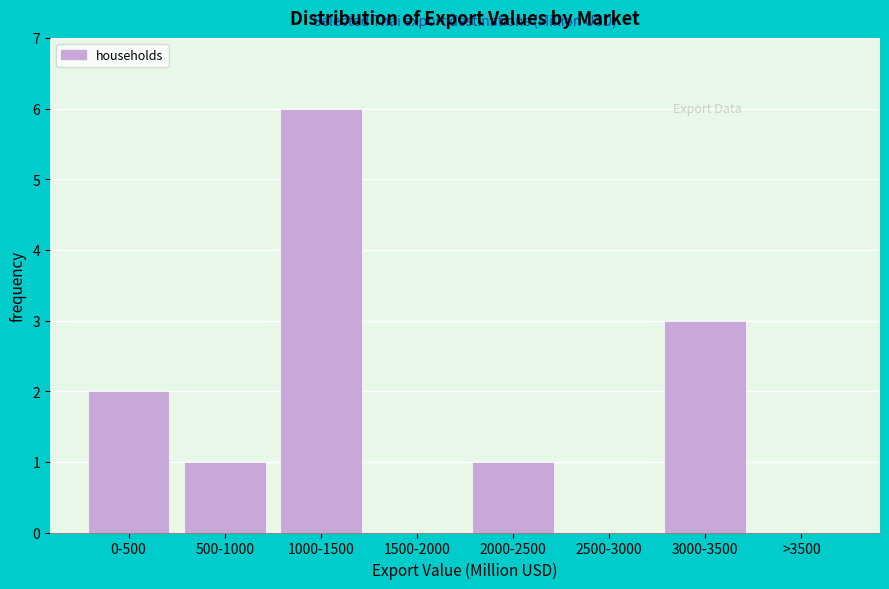

Reading left to right, what are all the values shown in this chart?

0-500=2	500-1000=1	1000-1500=6	1500-2000=0	2000-2500=1	2500-3000=0	3000-3500=3	>3500=0